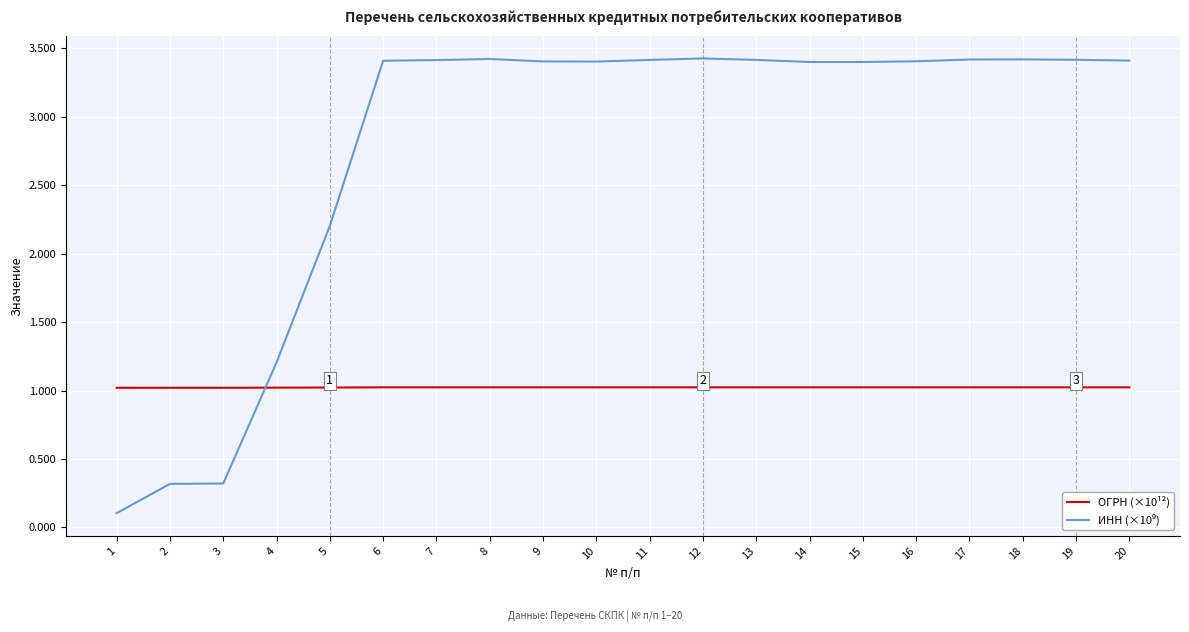

Is it true that ОГРН (×10¹²) equals 1.0 at 13?

True